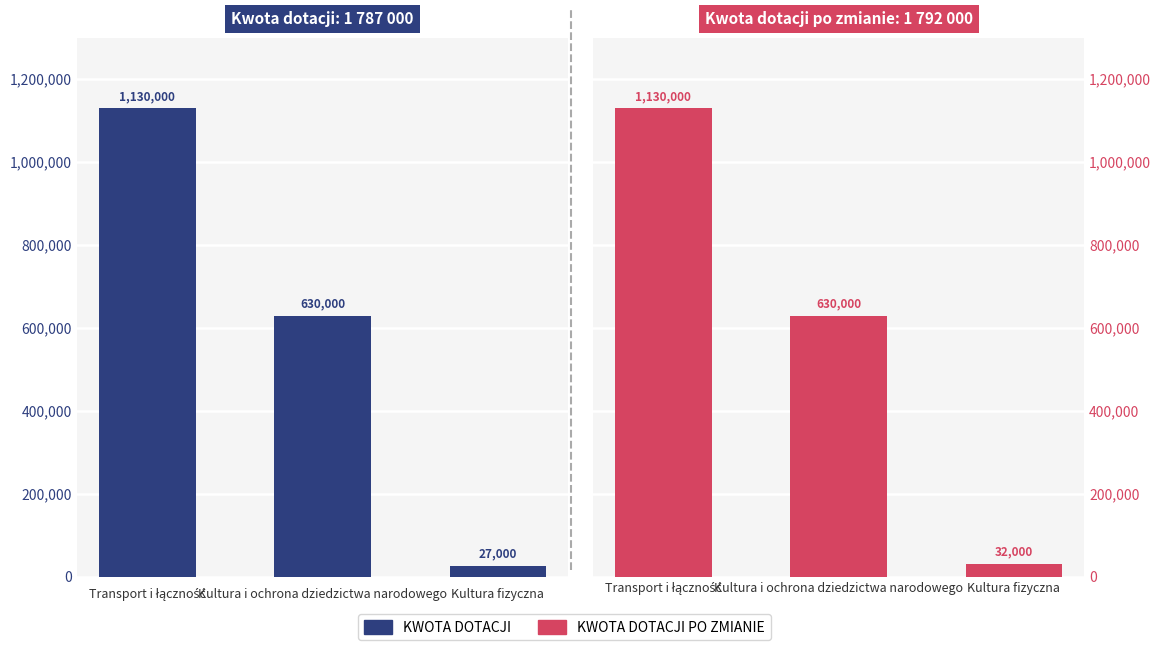

What is the value of the Kwota dotacji po zmianie bar at the 2nd from the left?

630000